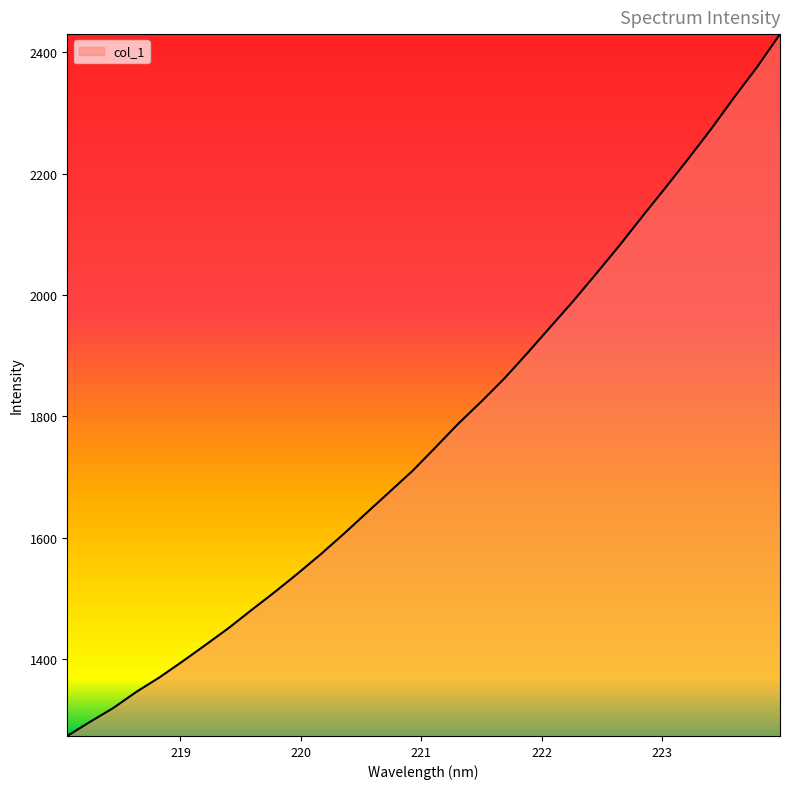

What is the maximum value shown in the chart?

2430.0